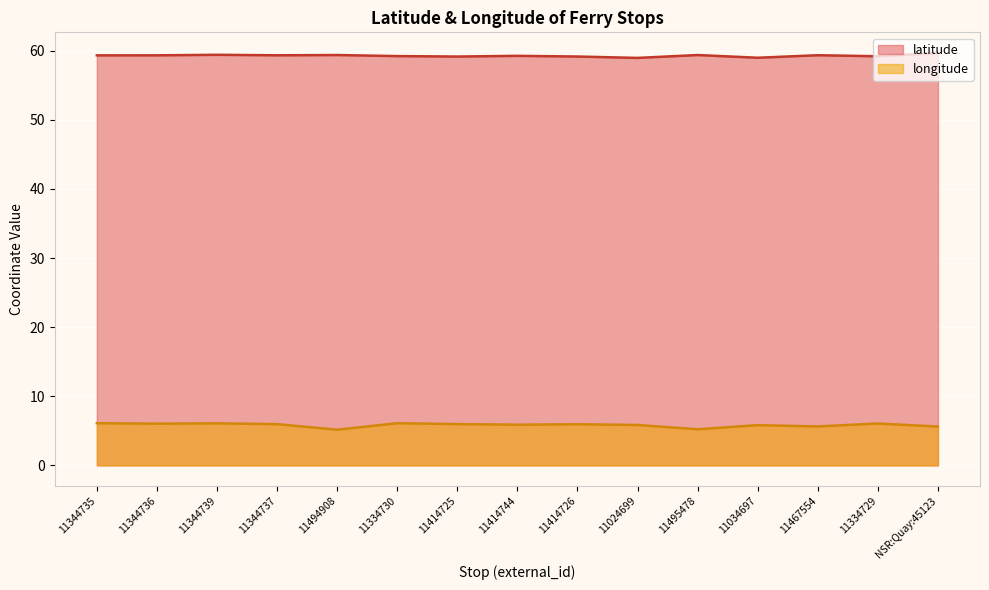

What is the value of the longitude point at the 12th from the left?

5.8